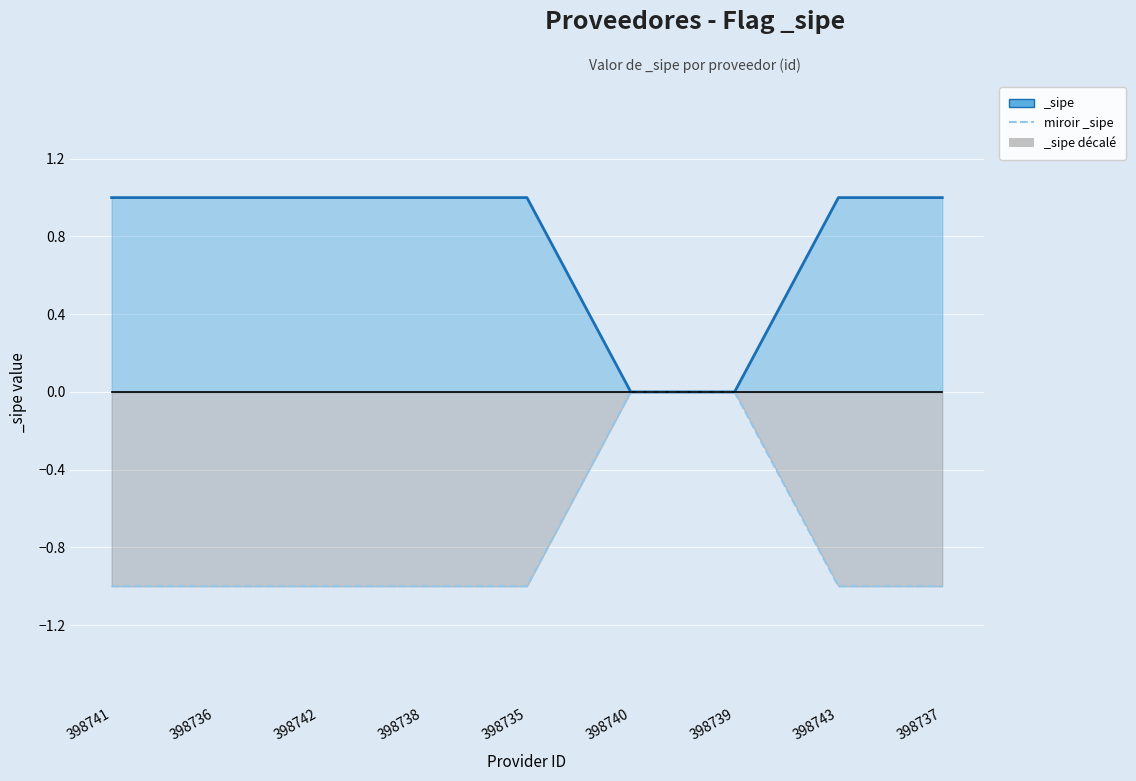

What is the sum of all values?

-7